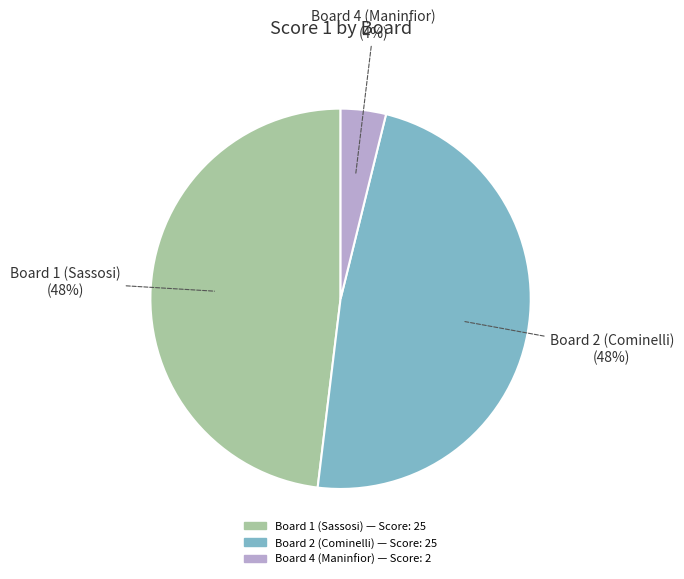

Which slice is the smallest?

Board 4 (Maninfior) (4%)